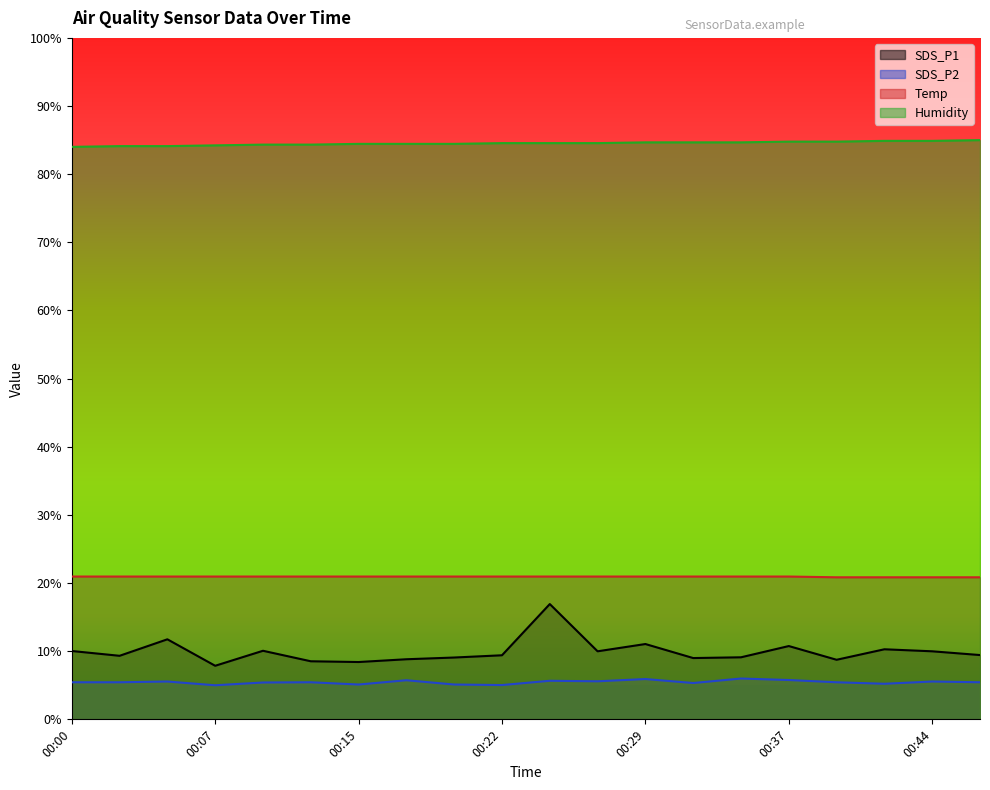

How many Temp values are between 20 and 21?

20